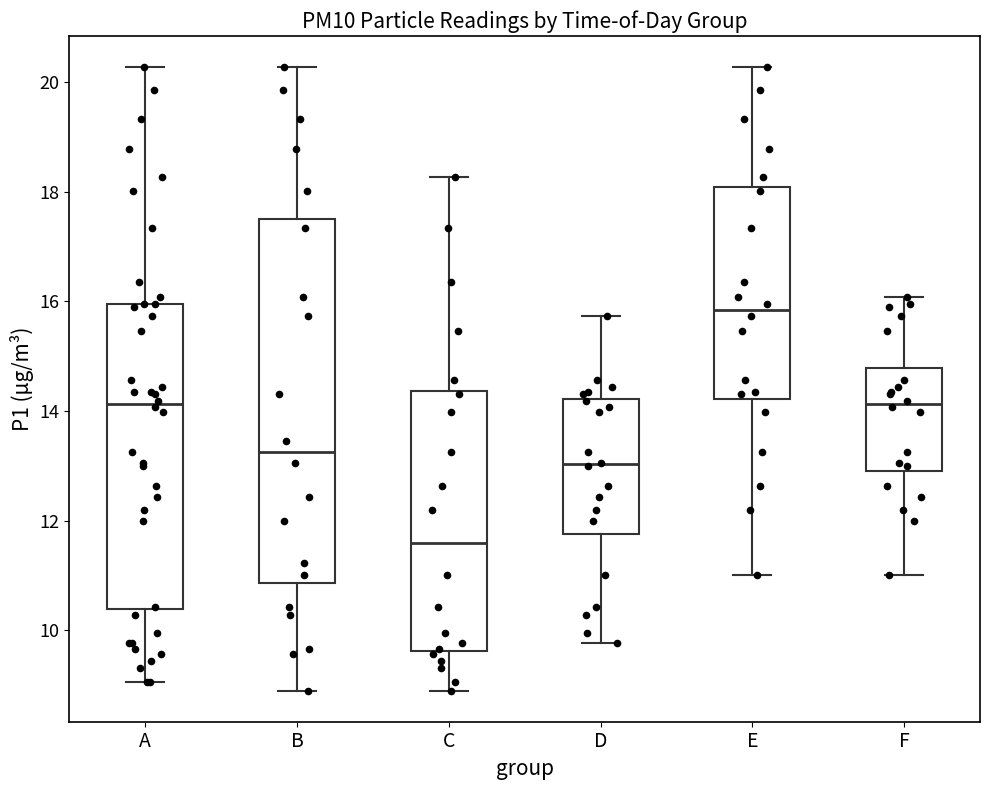

Which box is the tallest, from its lower edge to its upper edge?

B